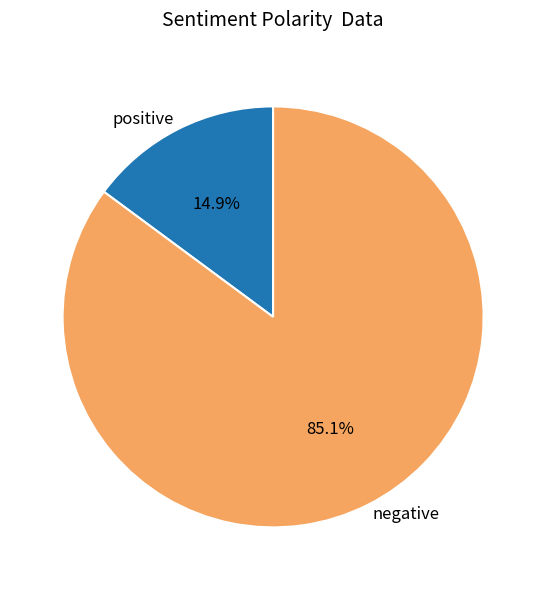

Rank the categories by value from lowest to highest.

positive, negative